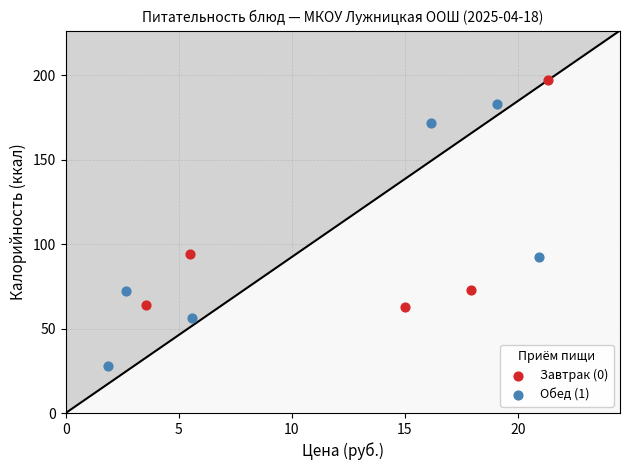

Which series contains the highest Y value?

Завтрак (0)